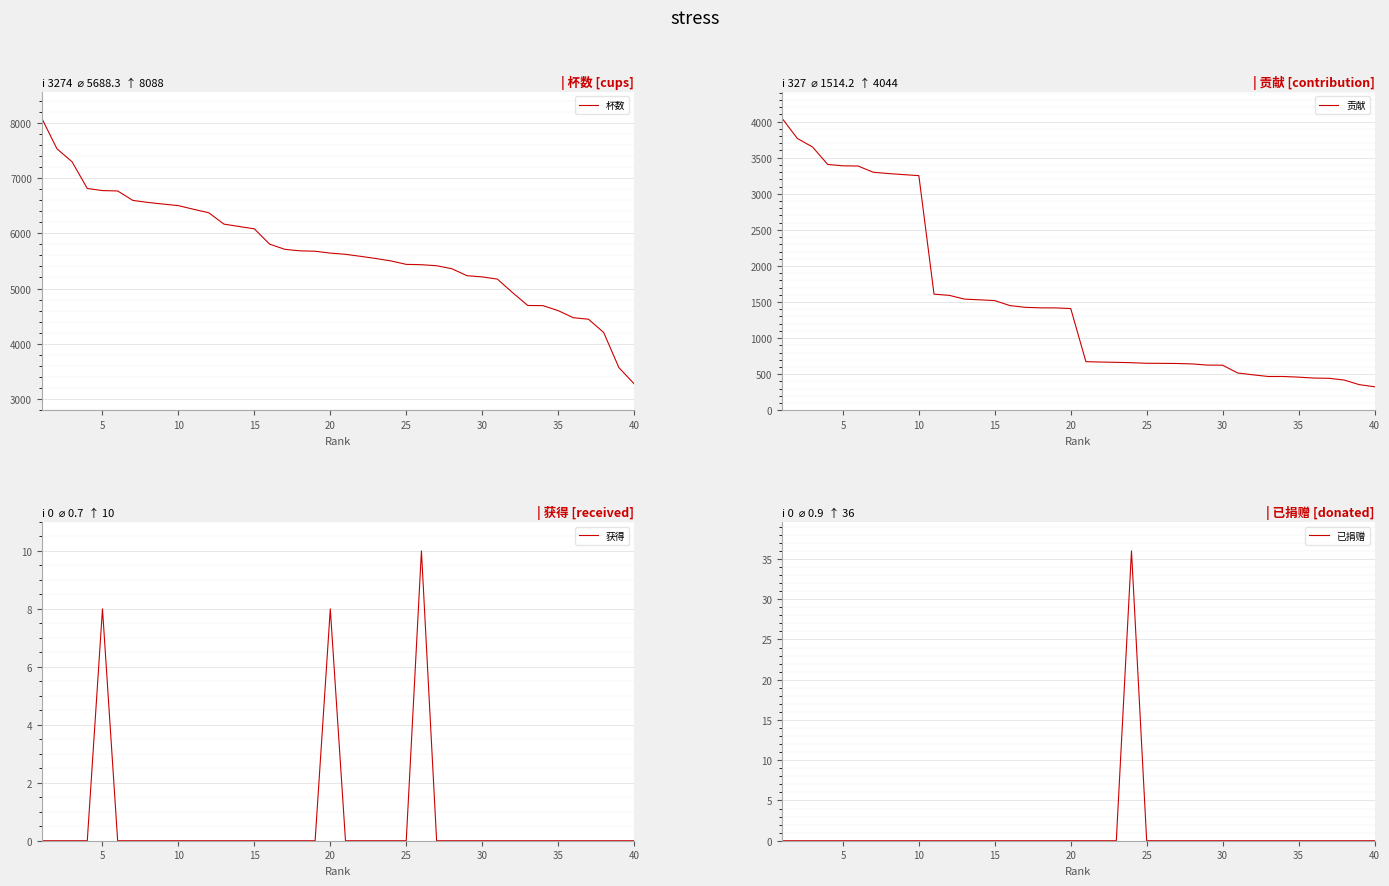

What is the greatest value displayed?

8088